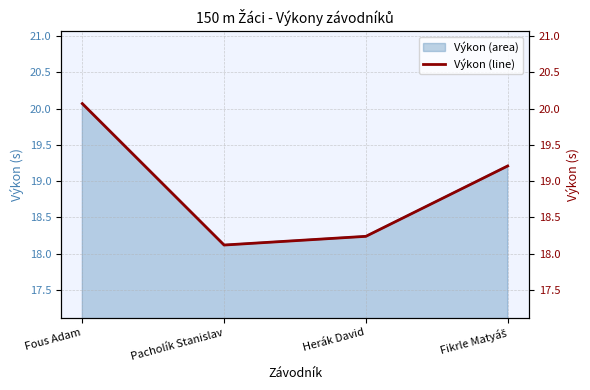

Read the value at Pacholík Stanislav.

18.1